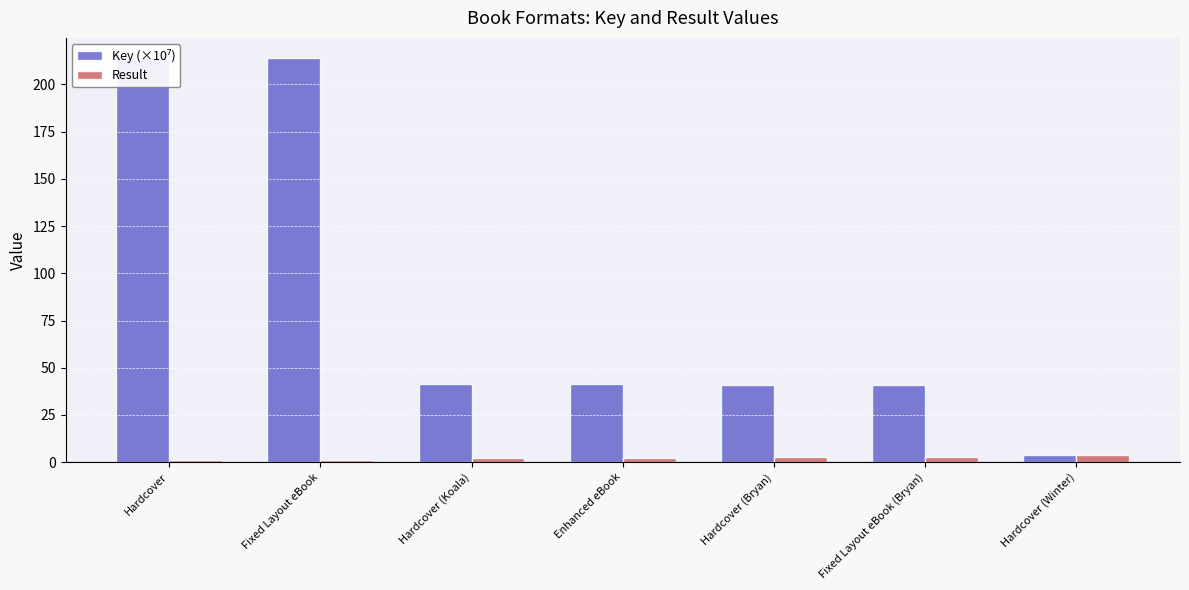

What is the sum of all Key (×10⁷) values?

596.4